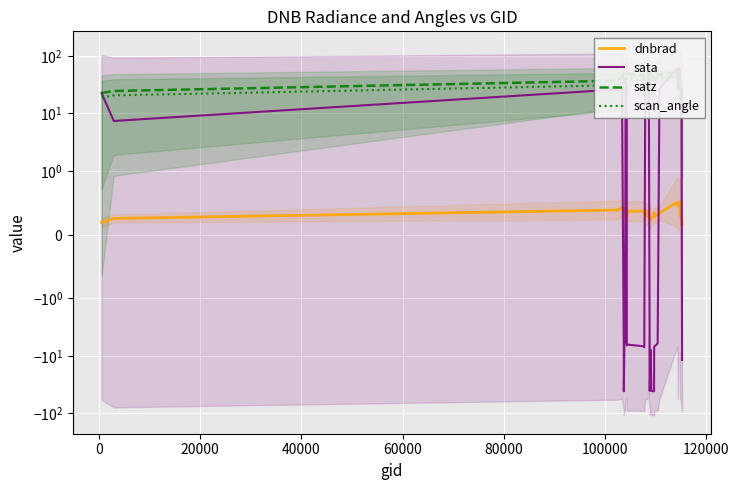

Reading left to right, list all the values displayed in this chart.

dnbrad: 0.2	0.3	0.4	0.4	0.4	0.4	0.4	0.3	0.3	0.3	0.3	0.3	0.3	0.4	0.4	0.3	0.3	0.3	0.3	0.4	0.3	0.3	0.3	0.3	0.2	0.3	0.3	0.3	0.3	0.3	0.3	0.5	0.5	0.5	0.5	0.5	0.3	0.3	0.2	0.2
sata: 22.6	7.4	26.1	27.1	-7.8	-41.4	-6.2	-5.7	27.7	28.3	28.7	-6.6	-6.4	-6.4	-6.8	-7.1	27.8	28.0	28.0	28.7	62.4	28.1	-6.7	-40.8	-7.9	-40.9	-41.4	-6.9	-6.7	-6.1	27.3	60.9	26.4	58.5	58.6	58.7	25.2	24.8	7.6	-11.8
satz: 22.7	24.6	37.1	43.3	49.5	39.6	40.4	36.0	35.6	39.5	45.7	49.0	49.0	49.0	46.3	42.0	36.5	35.0	34.0	37.3	44.7	55.4	56.3	47.4	46.5	45.2	43.0	43.7	52.1	47.8	47.6	52.6	50.0	40.5	39.0	38.0	31.5	27.3	26.7	19.9
scan_angle: 18.9	20.6	31.0	35.9	41.2	33.5	34.1	30.9	30.6	33.4	38.6	41.4	41.5	41.5	39.6	36.0	31.2	29.9	29.2	31.5	37.2	46.2	47.0	39.5	38.9	38.1	36.4	37.0	44.1	40.9	40.7	44.2	42.1	34.0	32.7	32.0	27.2	23.6	23.0	17.1